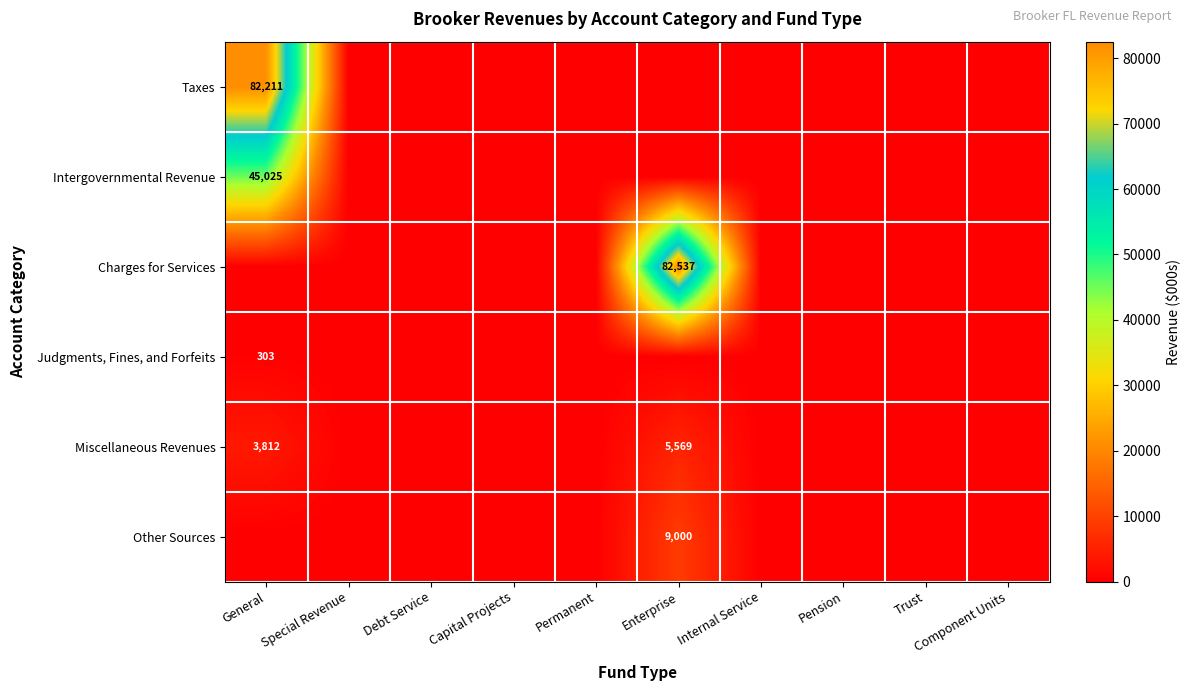

The Intergovernmental Revenue series shows 45025 at General. True or false?

True